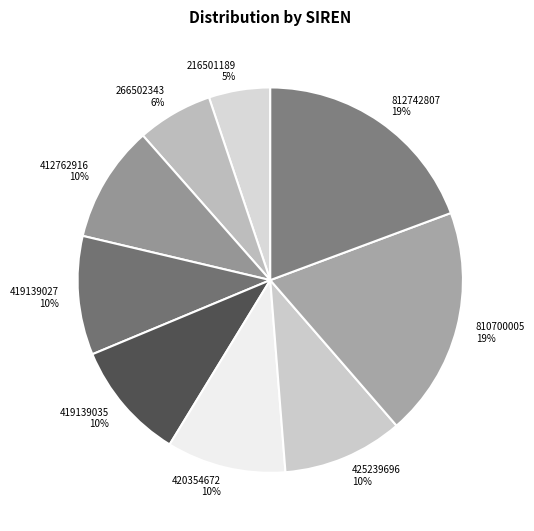

Is 266502343 the majority of the pie?

No